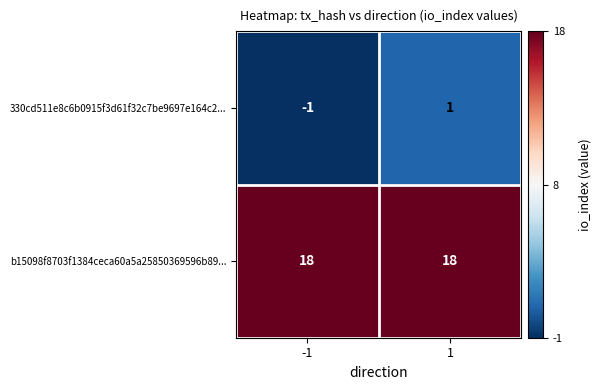

What value does the b15098f8703f1384ceca60a5a25850369596b89... series have at -1?

18